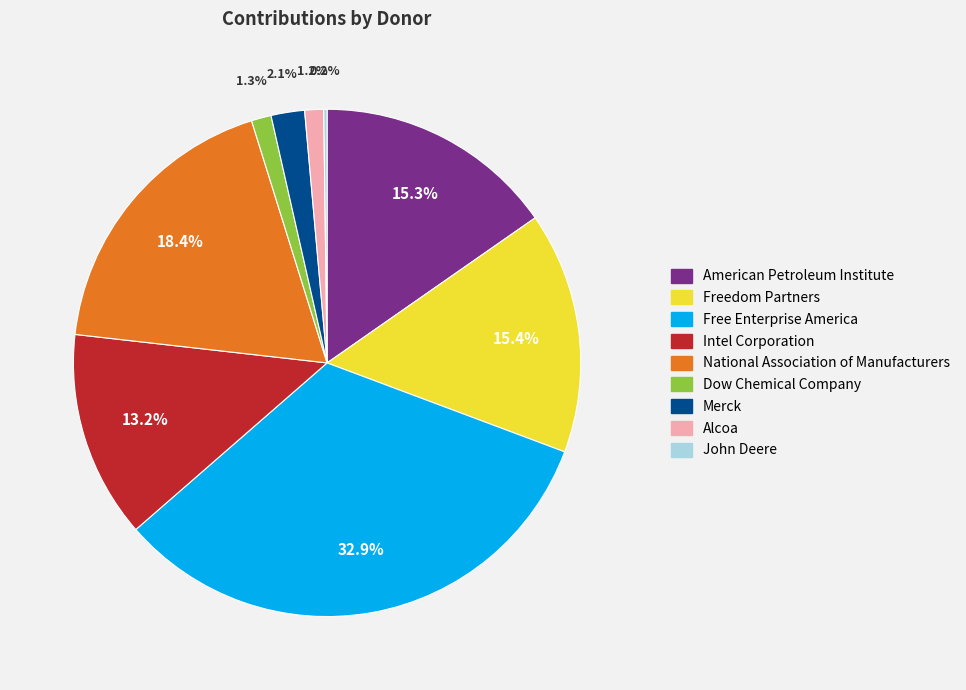

Combined, what portion of the pie is Intel Corporation and Free Enterprise America?

46.1%